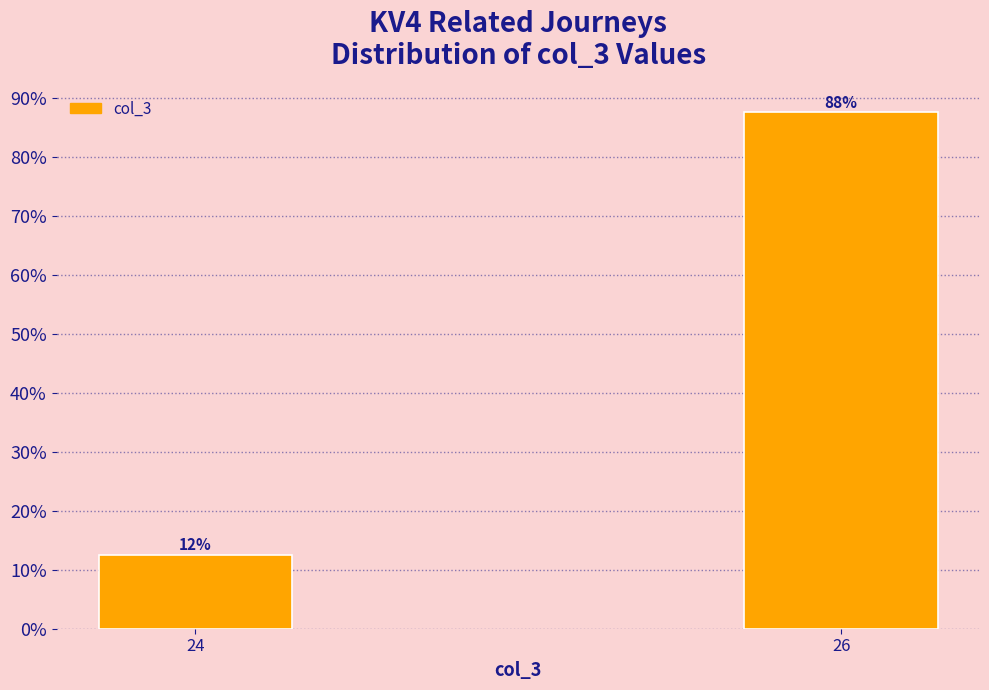

How many bars are there in total?

2